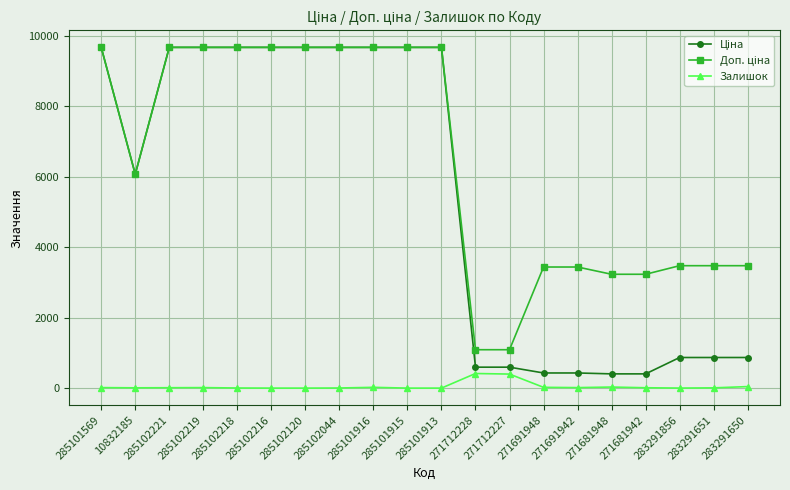

The value of Залишок at 285101913 is 0.0. True or false?

True